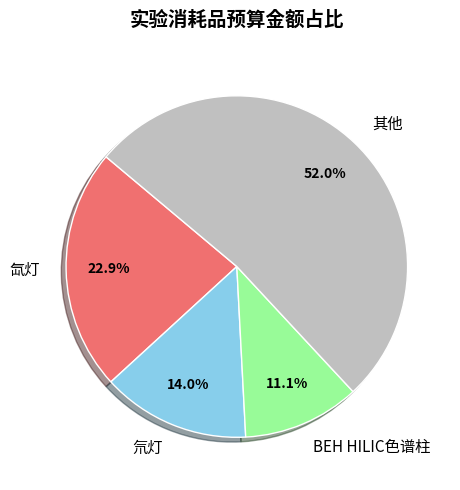

How many segments does this pie chart have?

4